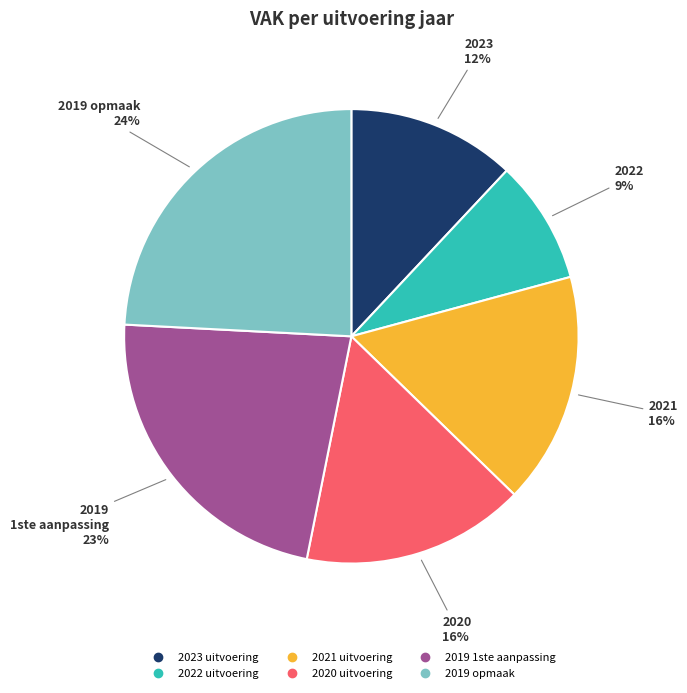

To the nearest percent, what is the difference between the largest and smallest slice percentages?

15%